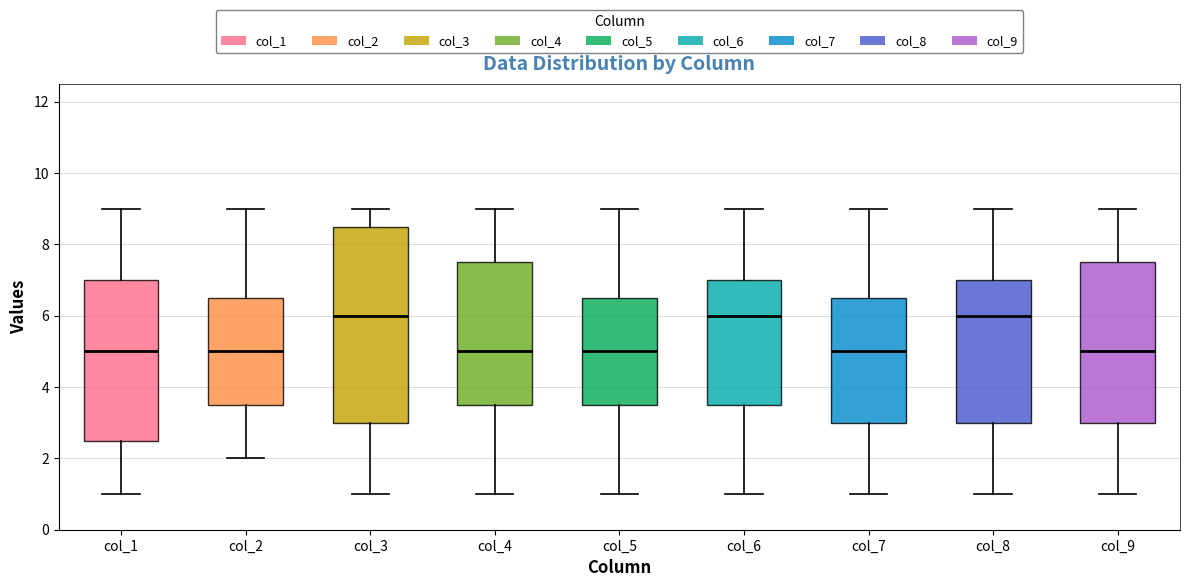

Reading left to right, read every box against the y-axis: the position of its median line, the range the box covers, and the ends of its whiskers. The values are not printed on the chart, so give them approximately, as read against the axis.

col_1: median 5.0, box 2.6 to 7.0, whiskers 1.0 to 9.0
col_2: median 5.0, box 3.6 to 6.6, whiskers 2.0 to 9.0
col_3: median 6.0, box 3.0 to 8.6, whiskers 1.0 to 9.0
col_4: median 5.0, box 3.6 to 7.6, whiskers 1.0 to 9.0
col_5: median 5.0, box 3.6 to 6.6, whiskers 1.0 to 9.0
col_6: median 6.0, box 3.6 to 7.0, whiskers 1.0 to 9.0
col_7: median 5.0, box 3.0 to 6.6, whiskers 1.0 to 9.0
col_8: median 6.0, box 3.0 to 7.0, whiskers 1.0 to 9.0
col_9: median 5.0, box 3.0 to 7.6, whiskers 1.0 to 9.0